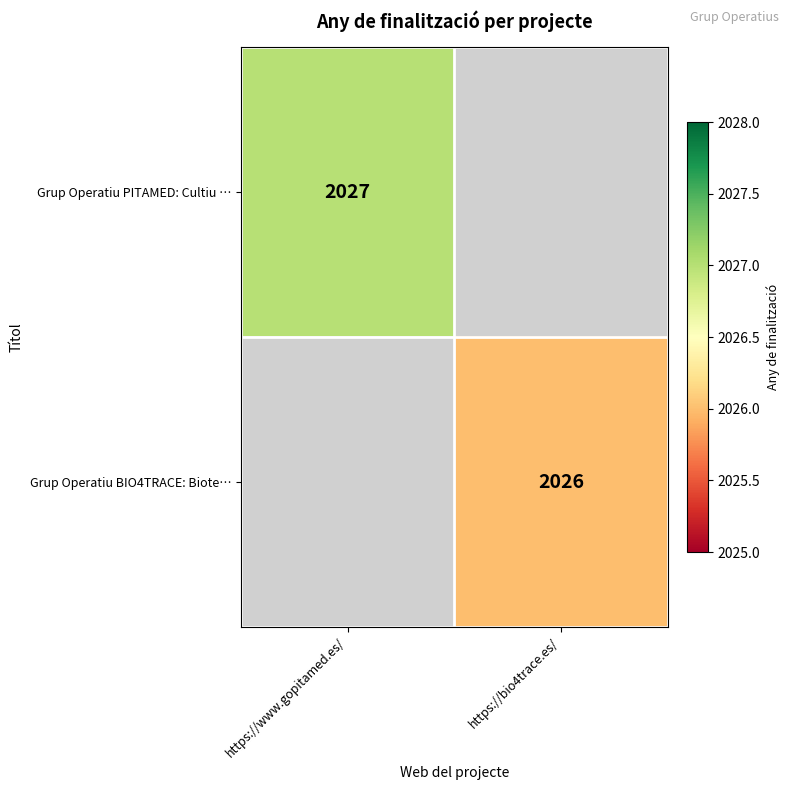

How many series are shown in this chart?

2